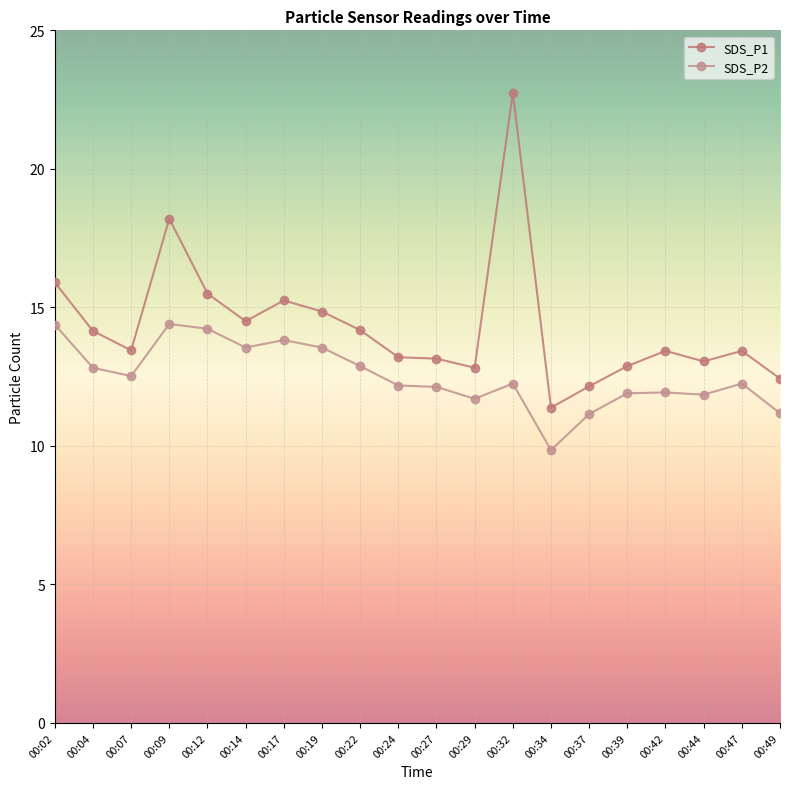

Is the value of SDS_P2 at 00:02 greater than the value of SDS_P1 at 00:44?

Yes